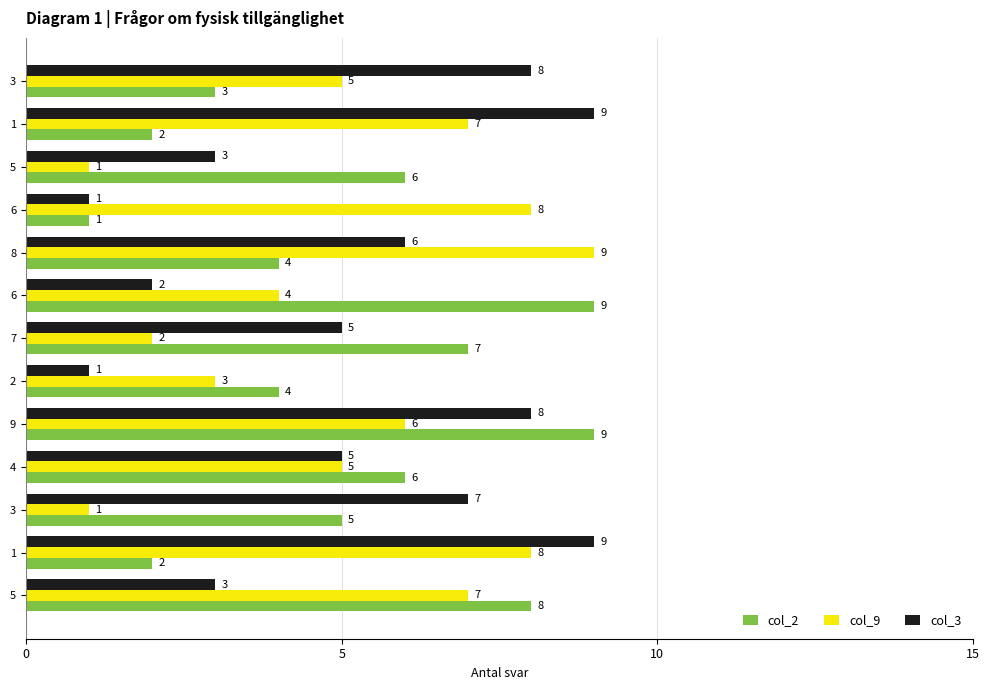

Which series has the widest spread of values?

col_2